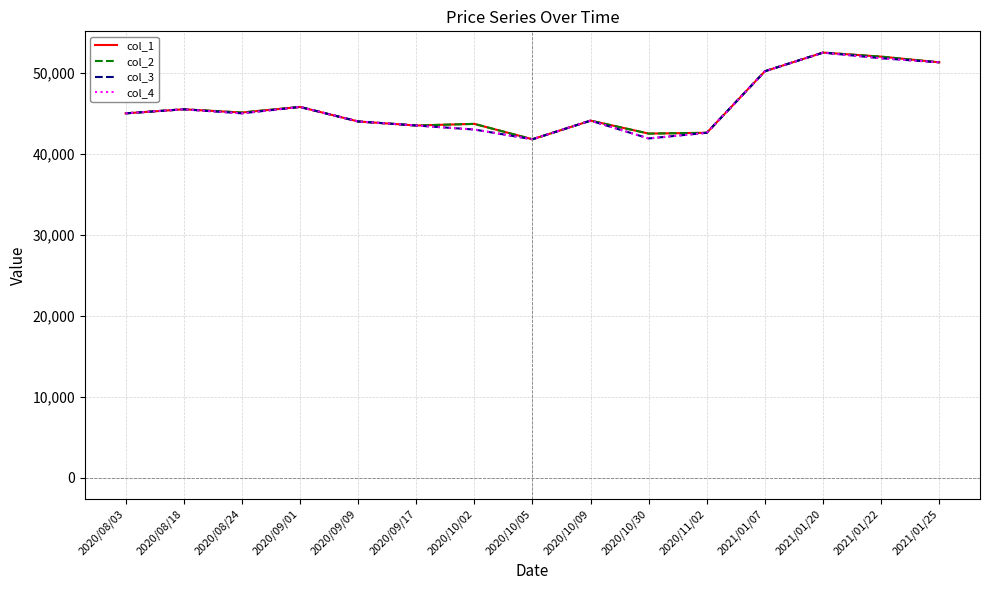

The value of col_4 at 2020/09/01 is 45790. True or false?

True